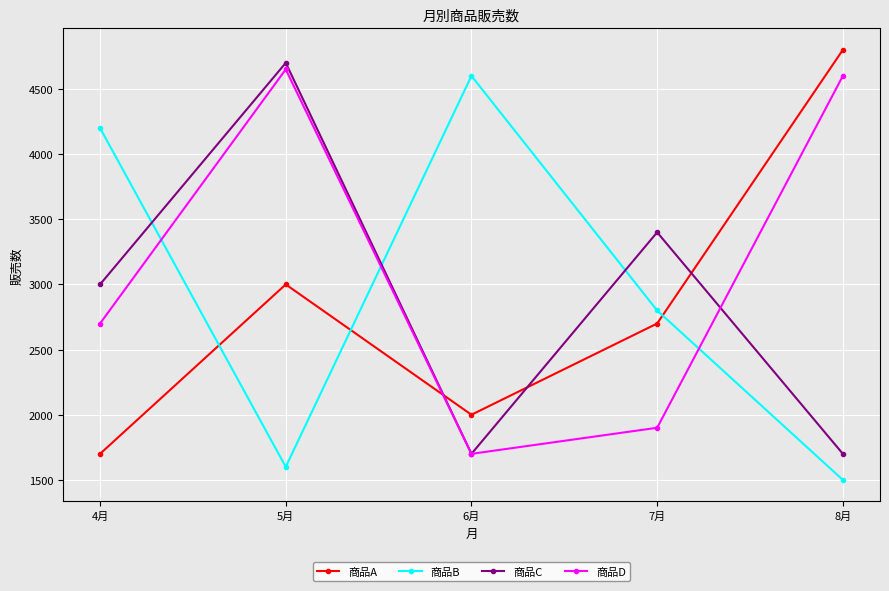

Between 5月 and 7月, which series saw the biggest shift?

商品D